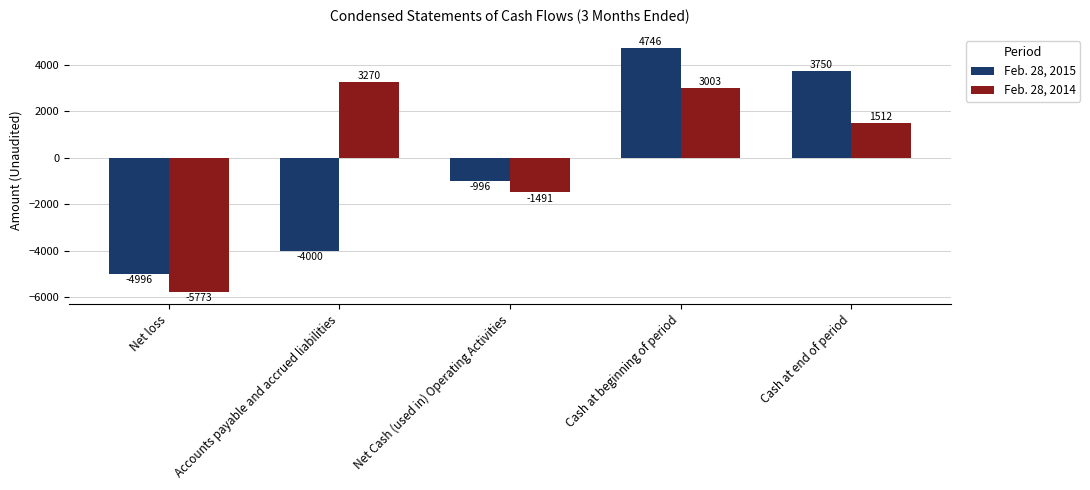

How many negative values does the Feb. 28, 2014 series have?

2